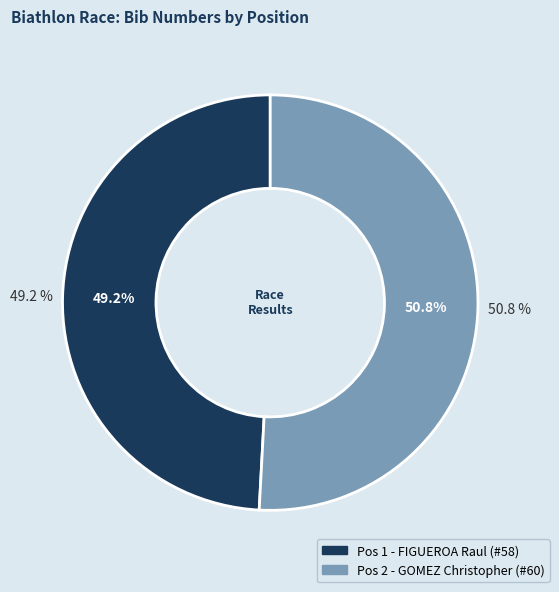

Does any single category account for the majority?

Yes